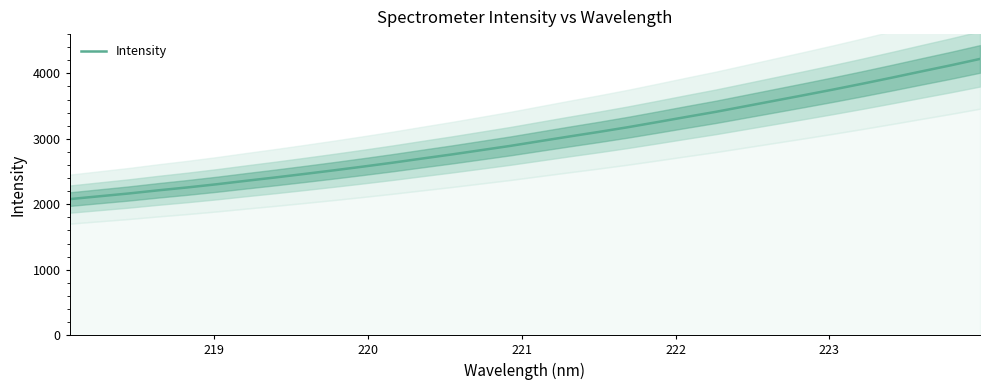

How many data points are less than 2964?

16